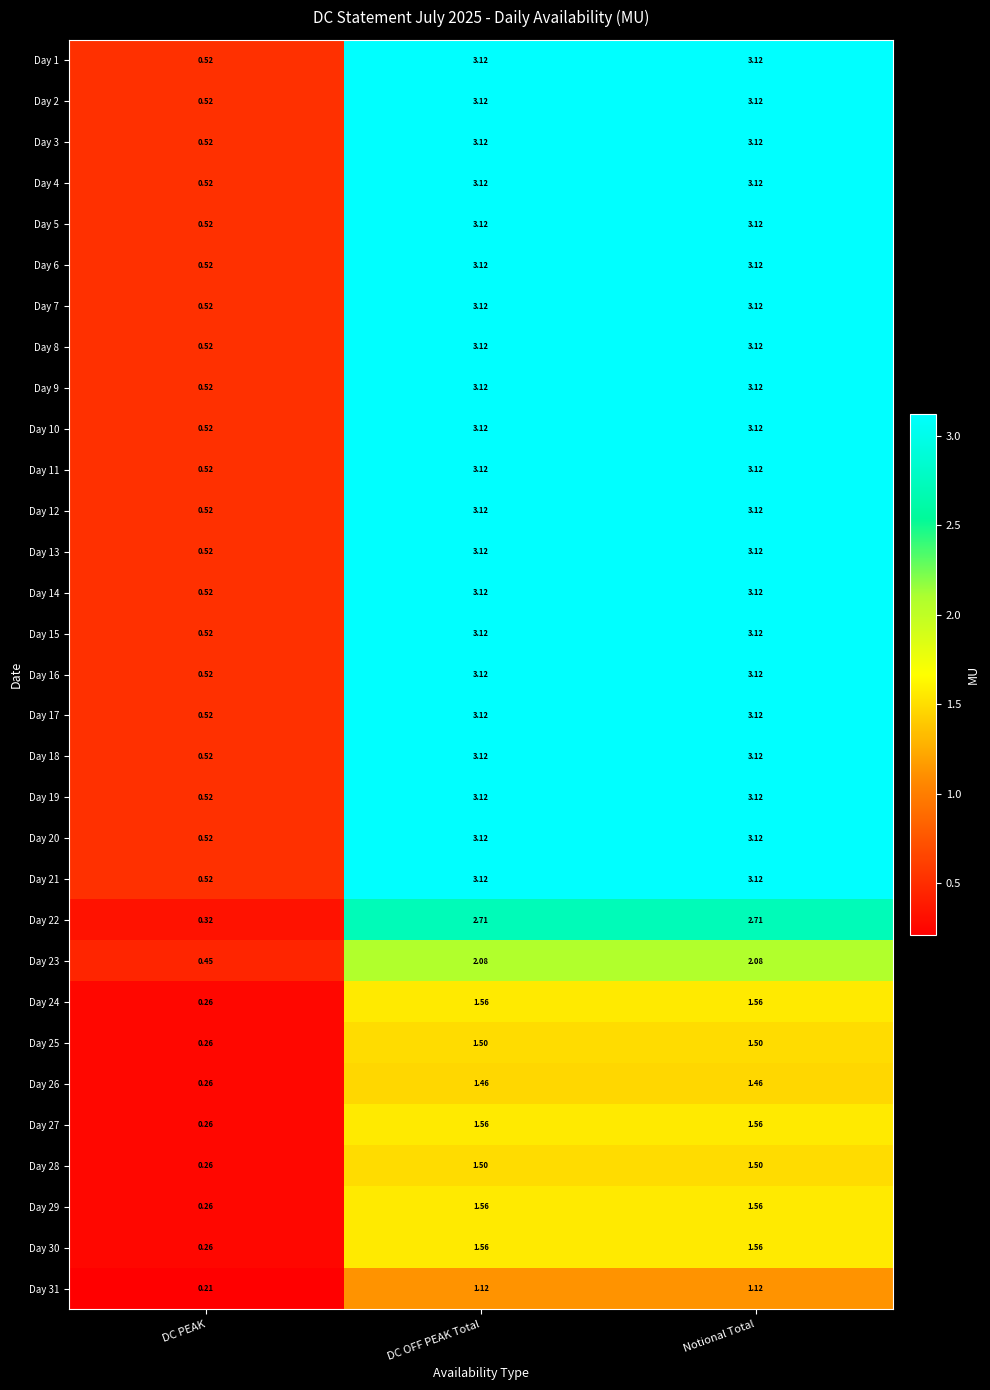

Is the value of Day 28 at DC OFF PEAK Total greater than the value of Day 23 at Notional Total?

No